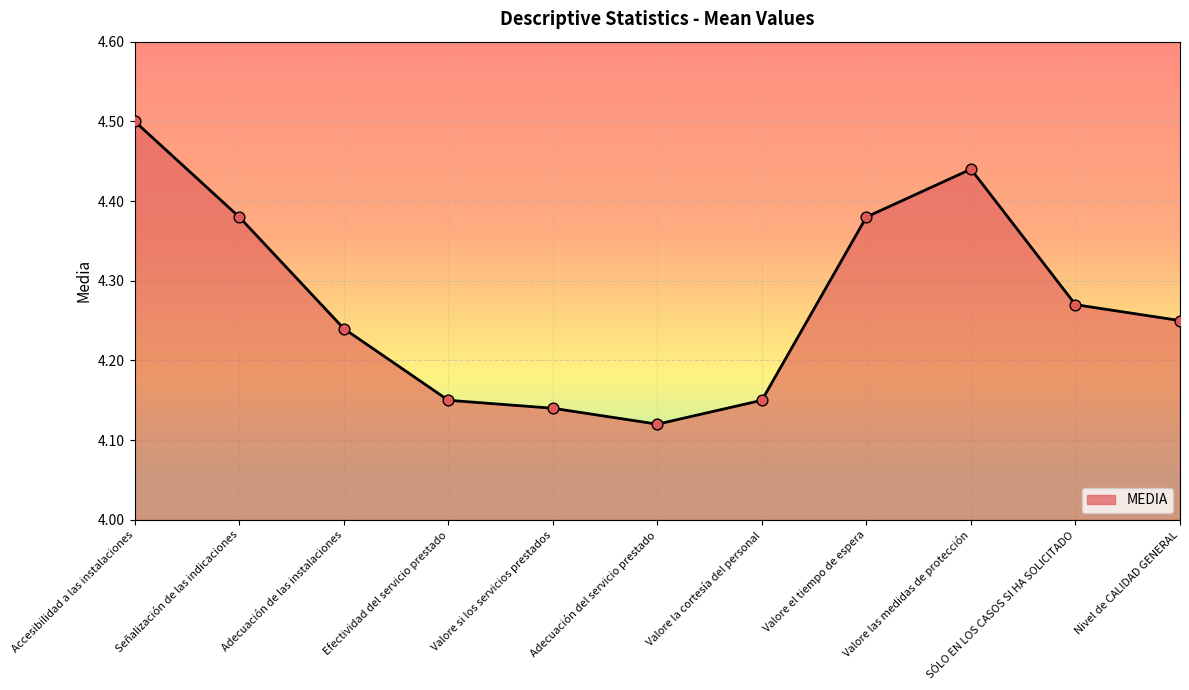

What is the ratio of the value at Valore si los servicios prestados to the value at Nivel de CALIDAD GENERAL?

1.0